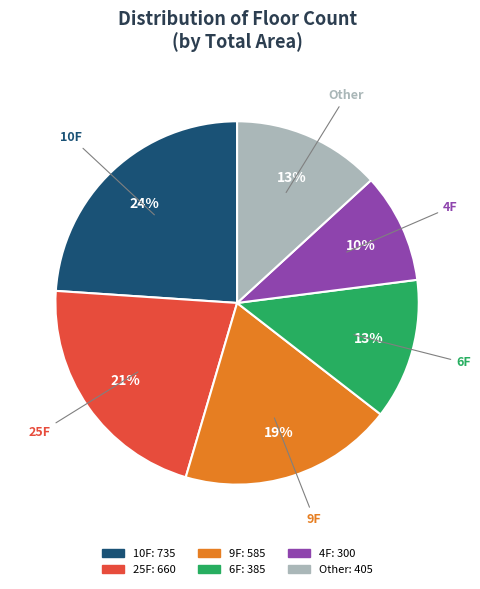

Does any single category account for the majority?

No